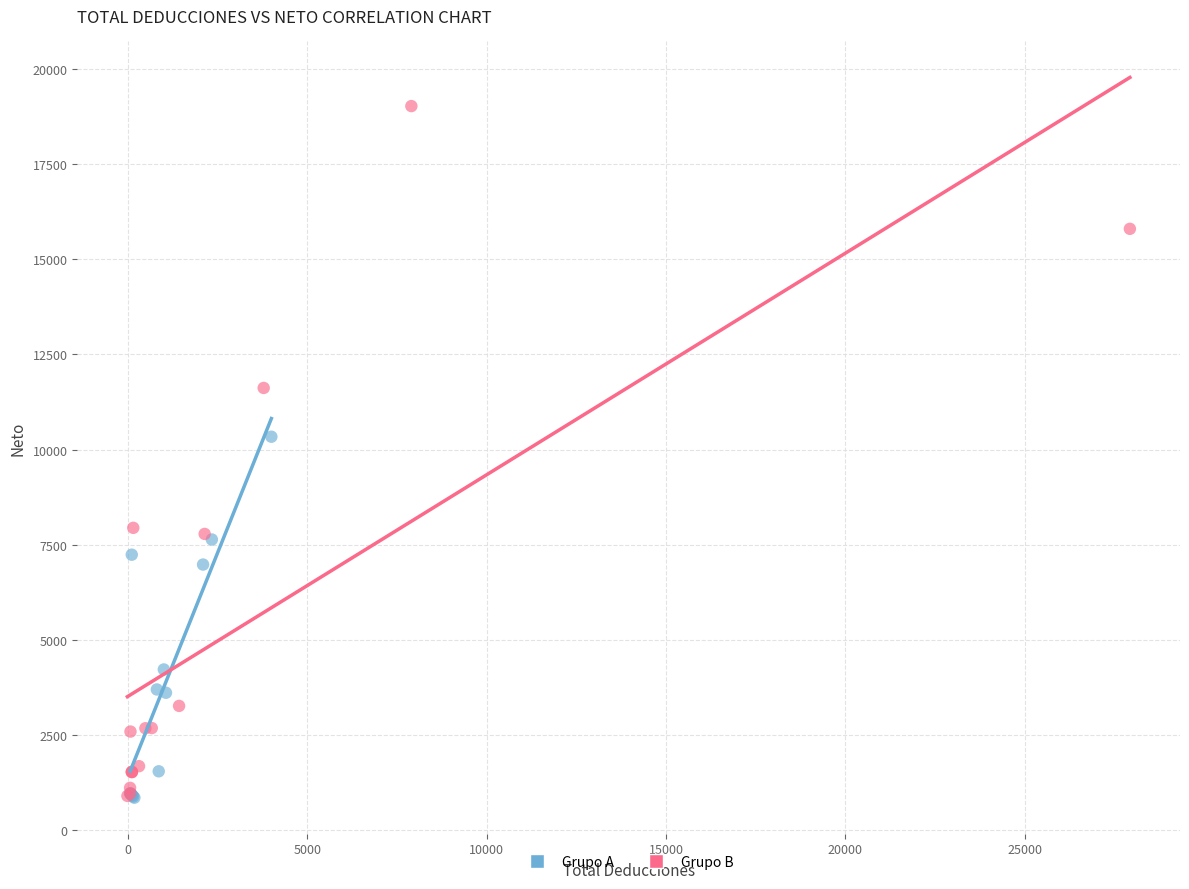

Which series has the largest Y range (max minus min)?

Grupo B